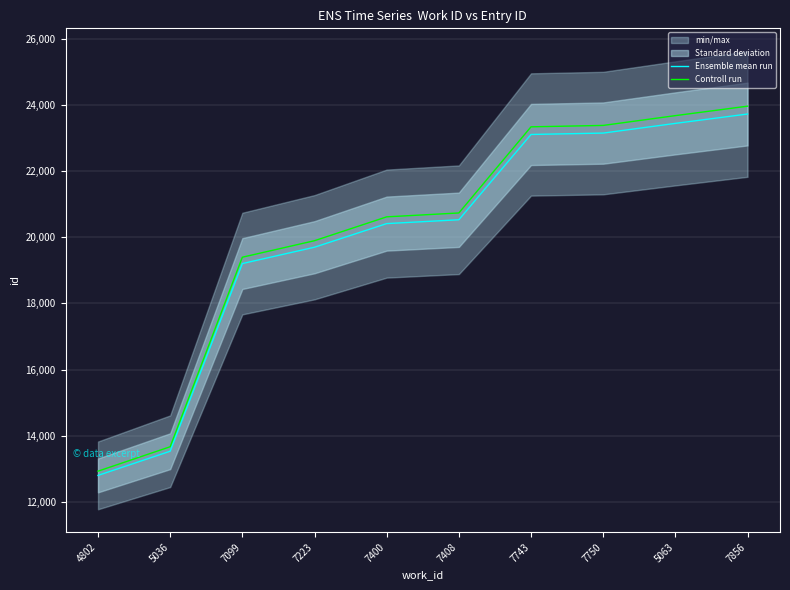

True or false: Ensemble mean run has more than 0 interior local peaks.

False